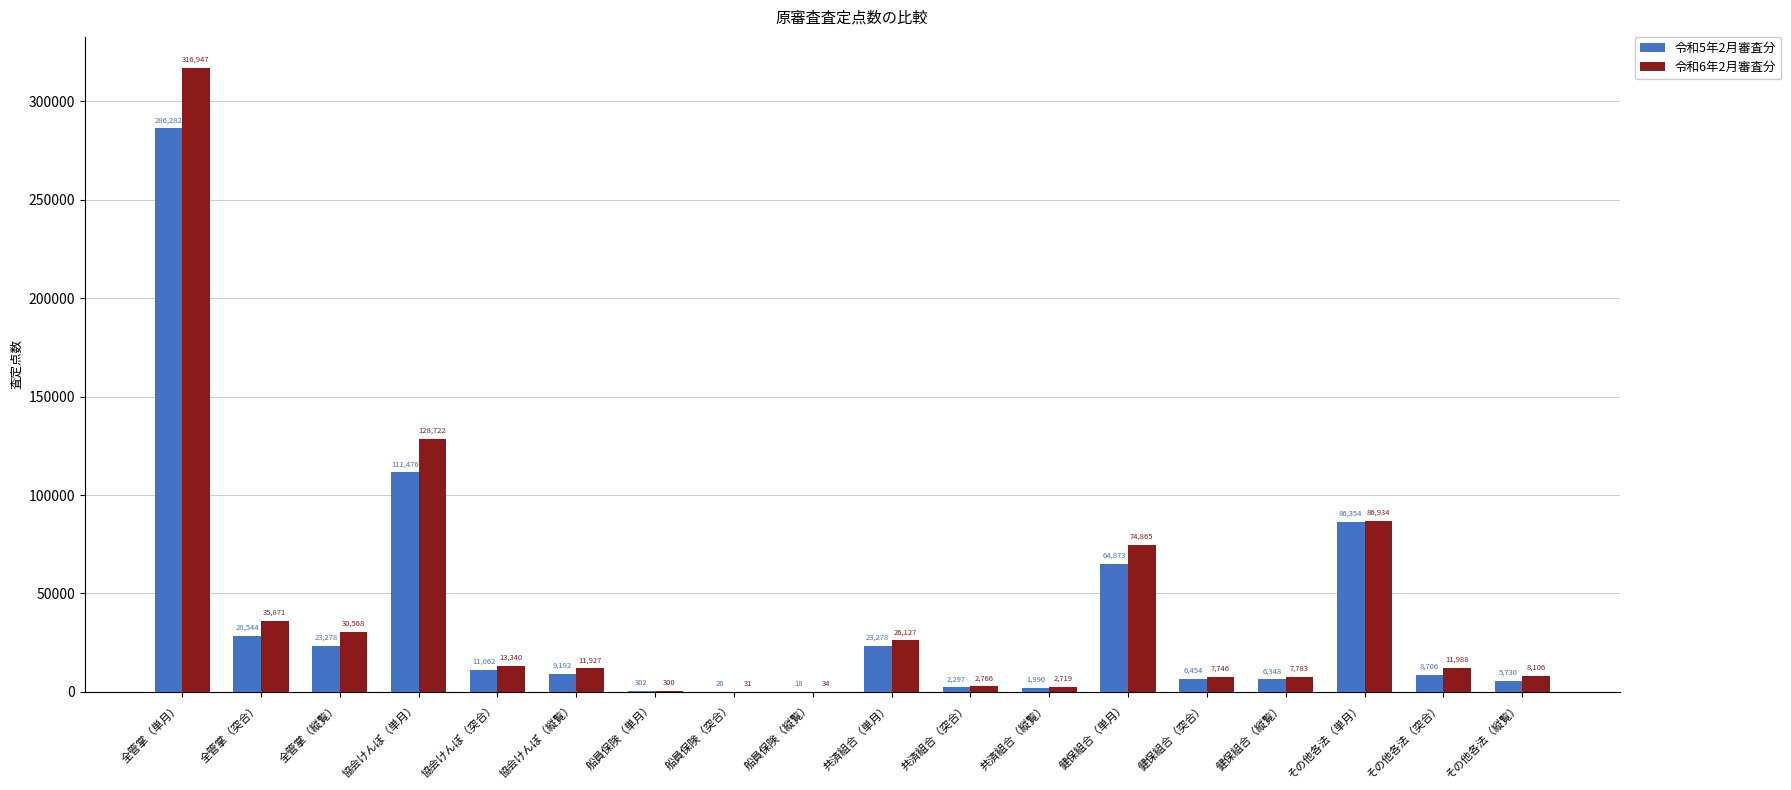

Which series has the largest range (max minus min)?

令和6年2月審査分